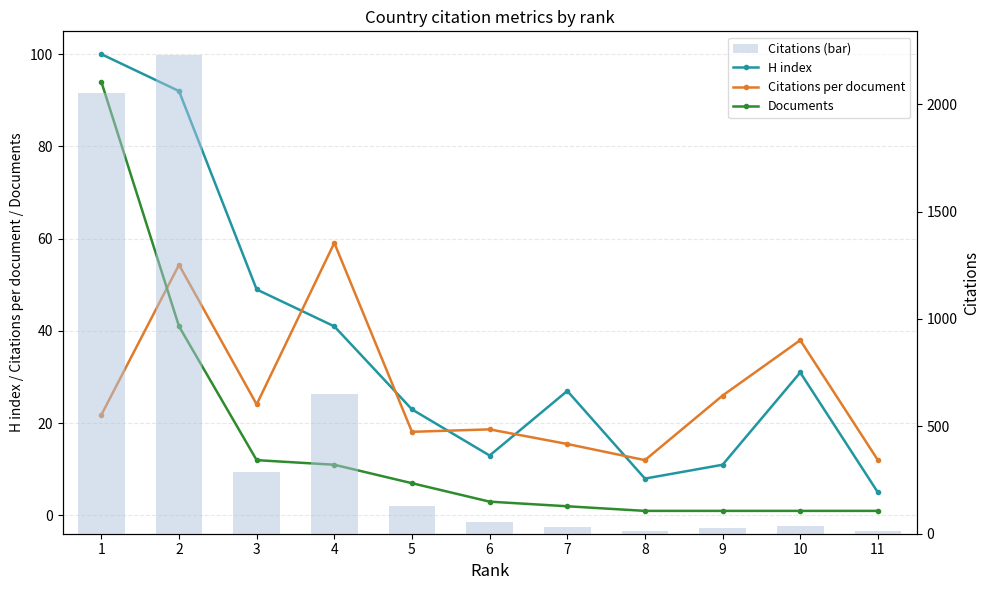

Count the number of categories in the chart.

11